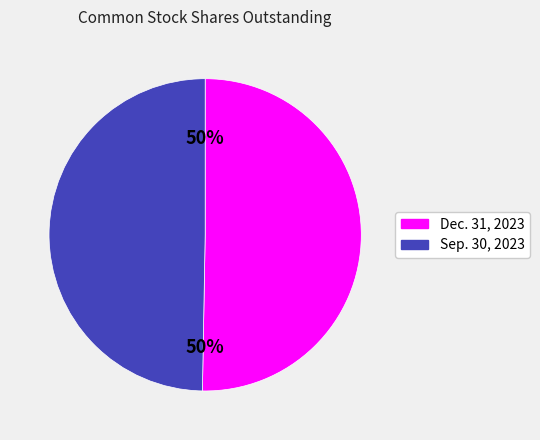

Approximately how many times larger is the value at Dec. 31, 2023 compared to Sep. 30, 2023?

1.0